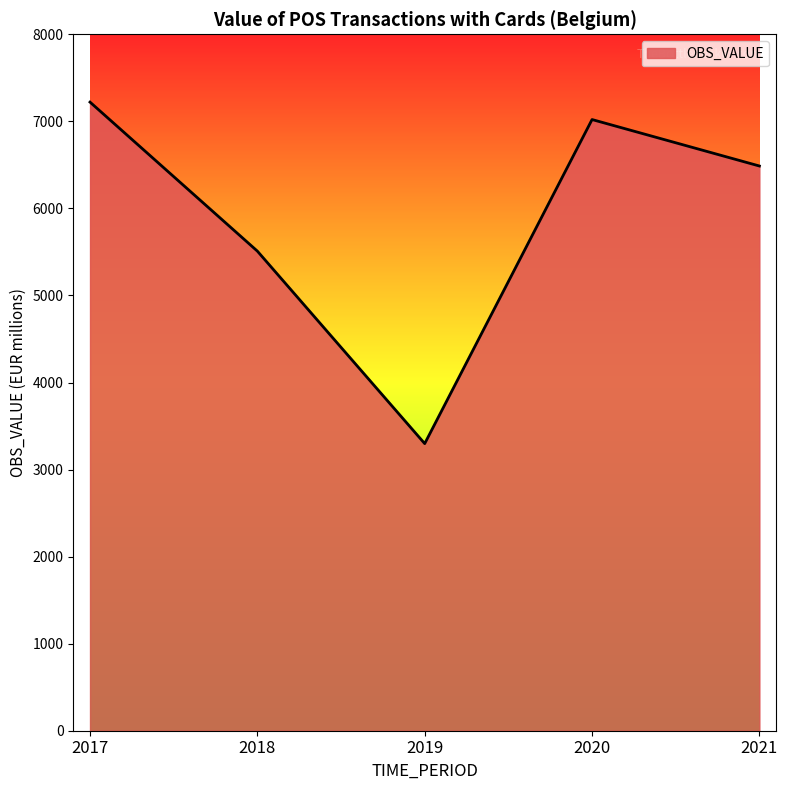

Which label corresponds to the largest value in the chart?

2017